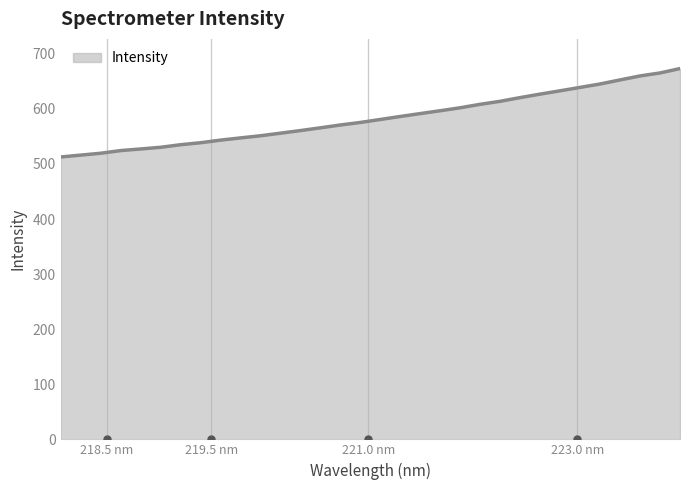

What is the smallest value displayed?

512.6